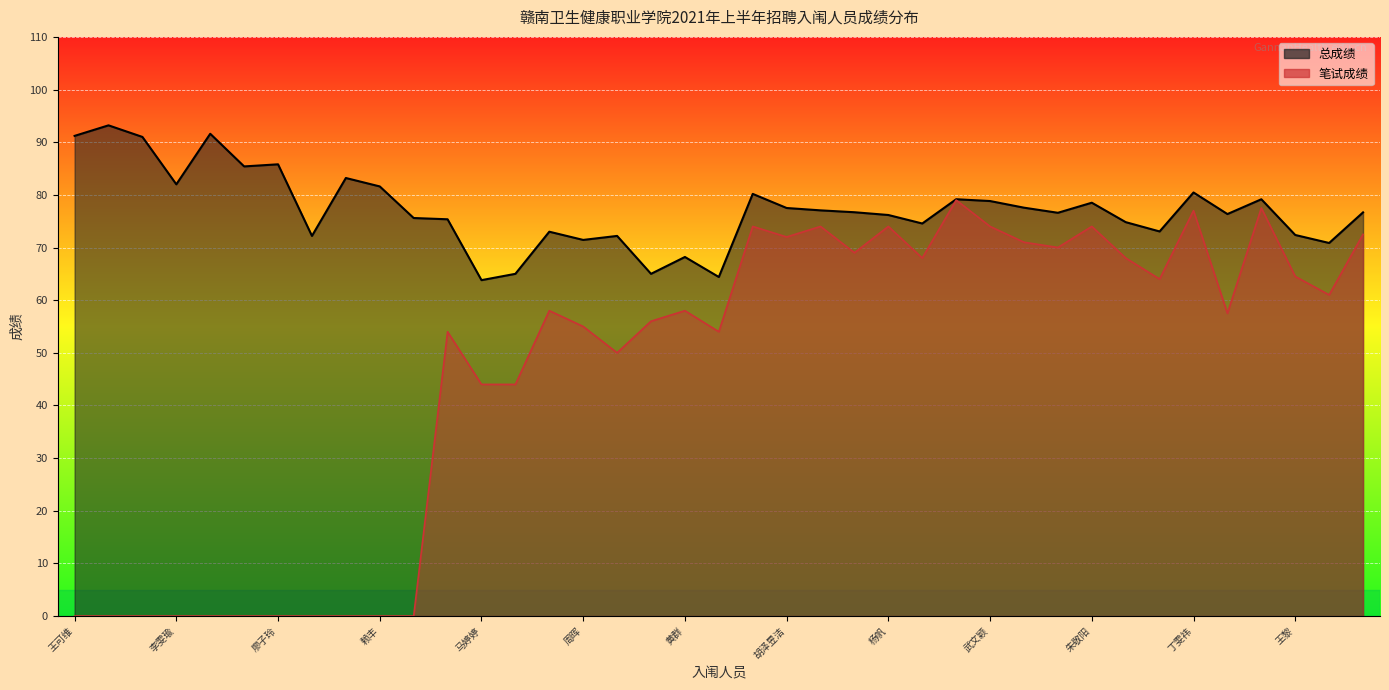

Is the value of 笔试成绩 at 丁雯祎 greater than the value of 总成绩 at 李雯瑜?

No